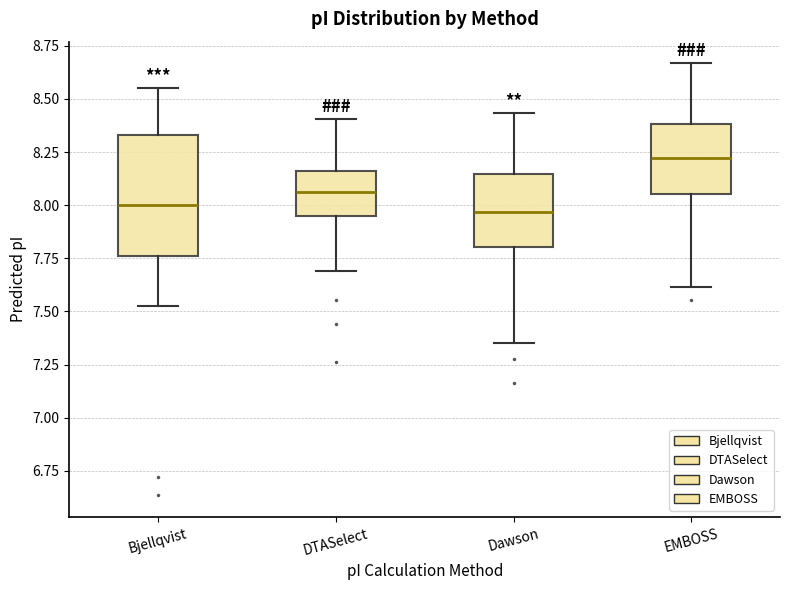

Which box's median line is the highest?

EMBOSS